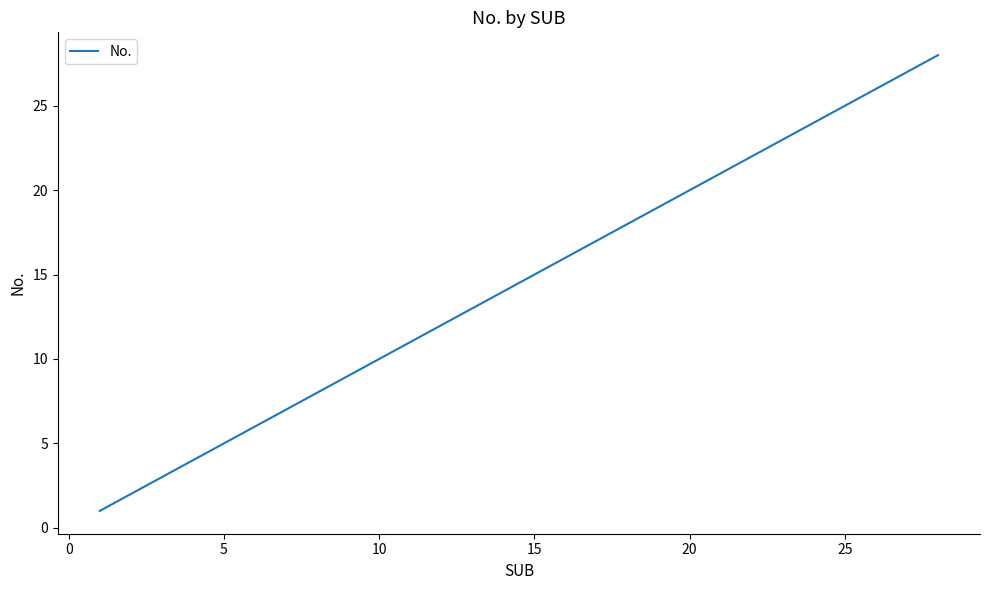

What is the difference between the maximum and minimum values?

27